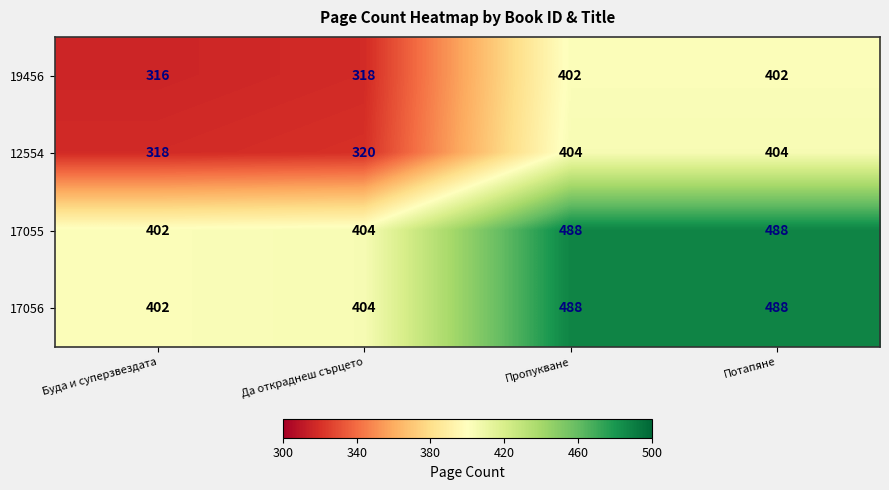

The 12554 series shows 206 at Пропукване. True or false?

False